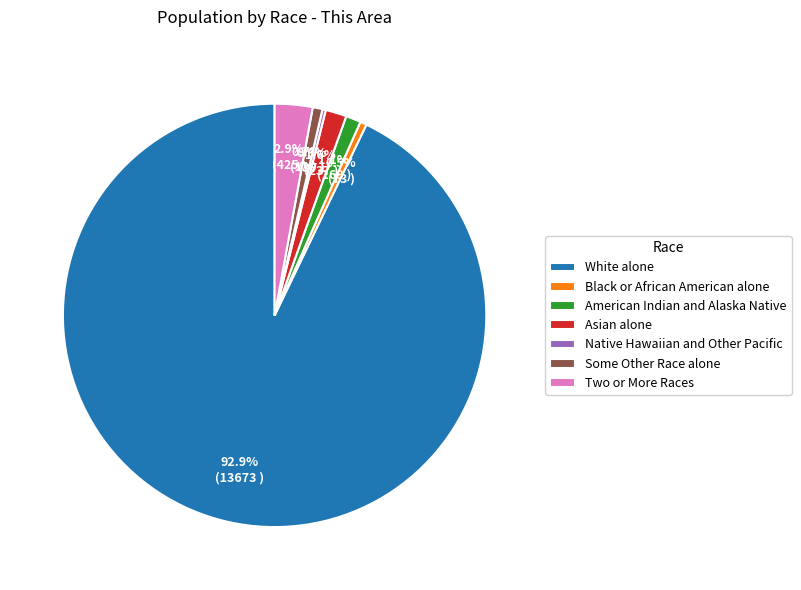

Which slice is the largest?

White alone